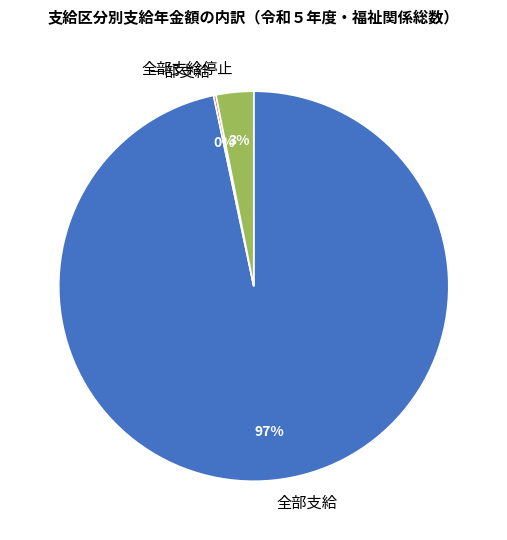

To the nearest percent, what is the combined percentage of 全部支給停止 and 全部支給?

100%